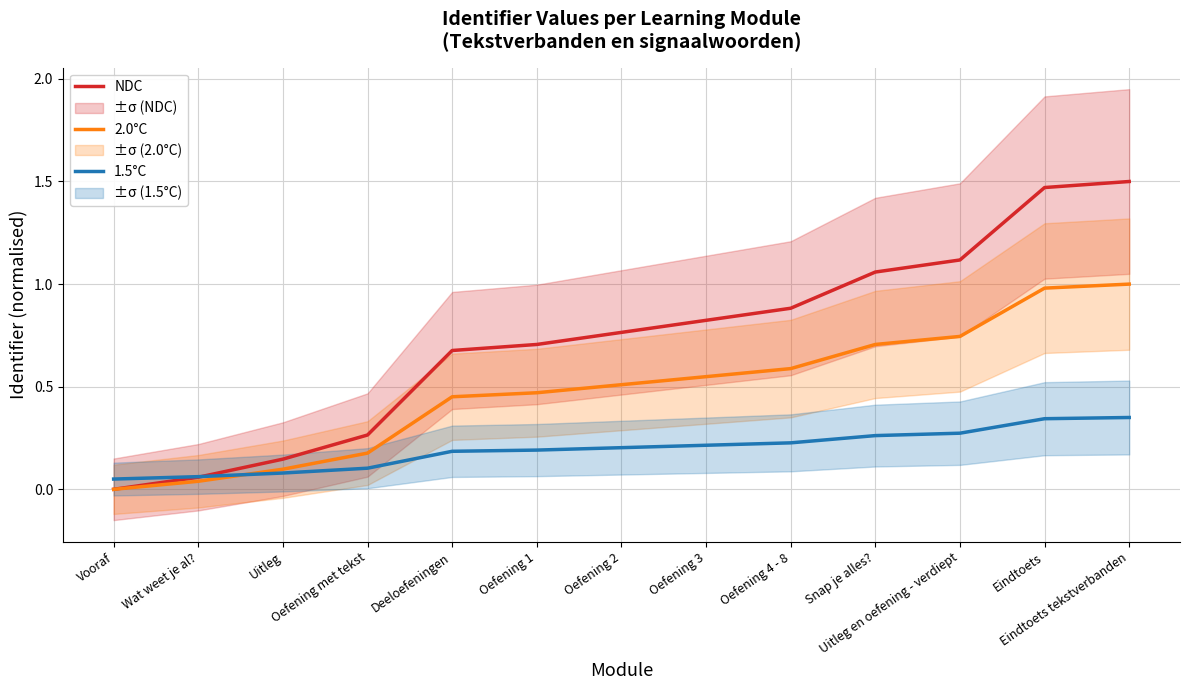

What is the label of the 5th point from the left?

Deeloefeningen